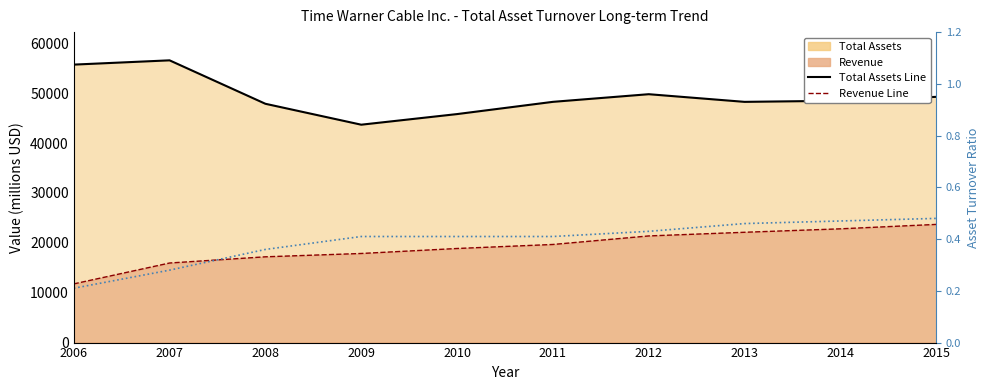

The Asset Turnover series shows 0.2 at 2011. True or false?

False